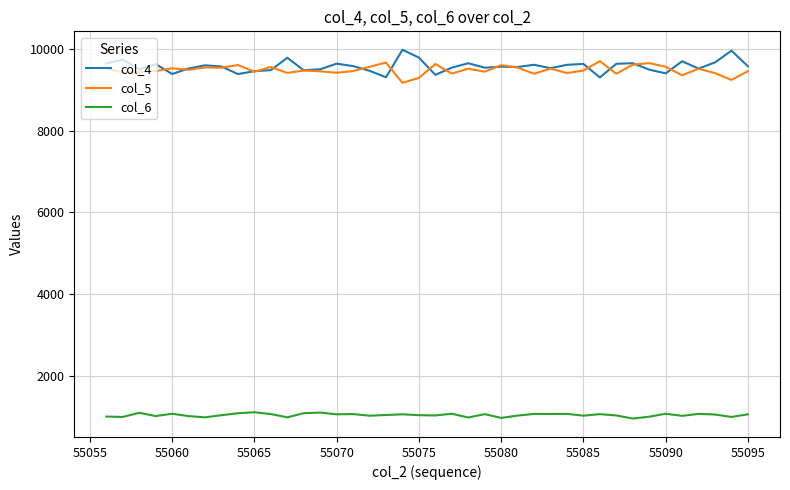

What is the maximum value for col_5?

9693